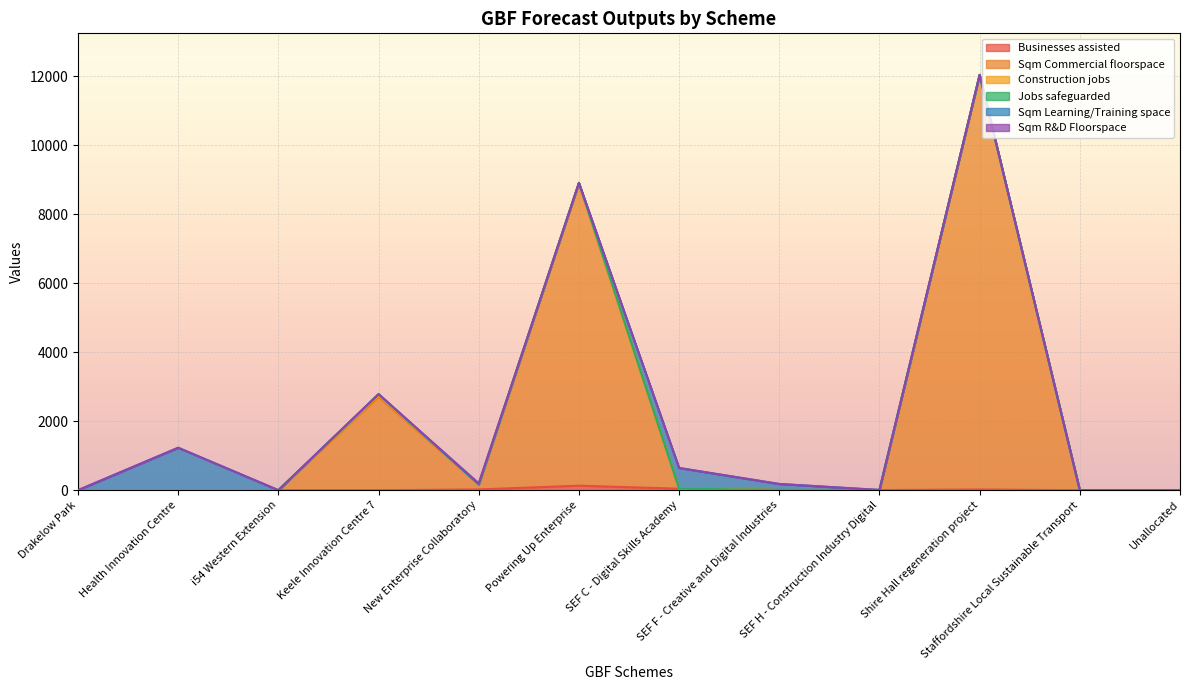

How many lines are shown in the chart?

6